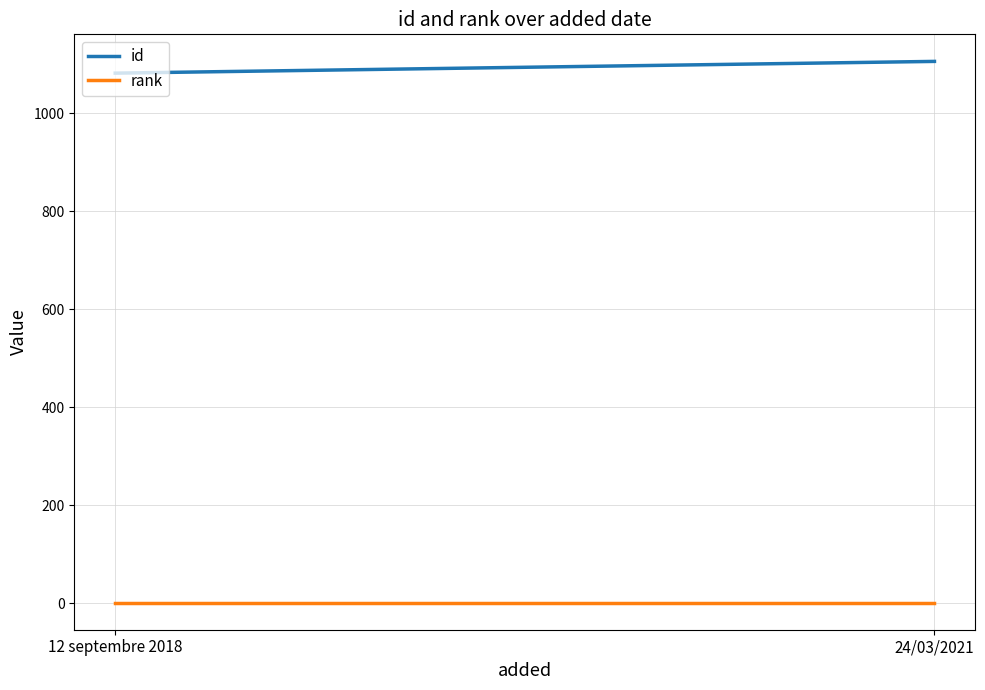

Is it true that id equals 227 at 24/03/2021?

False